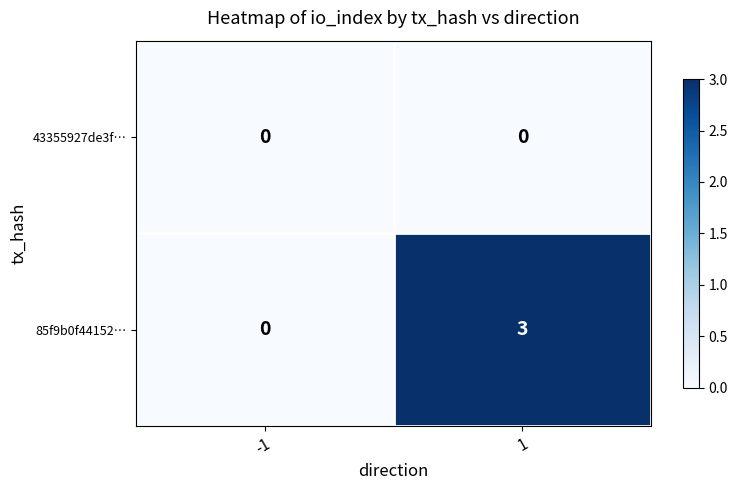

What value does the 85f9b0f44152… series have at 1?

3